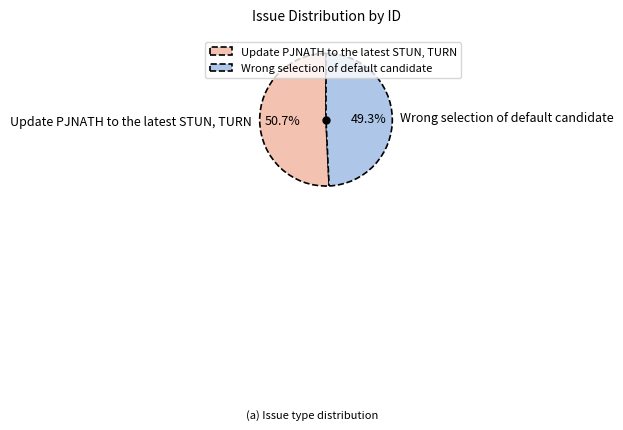

To the nearest percent, what is the average slice percentage?

50%